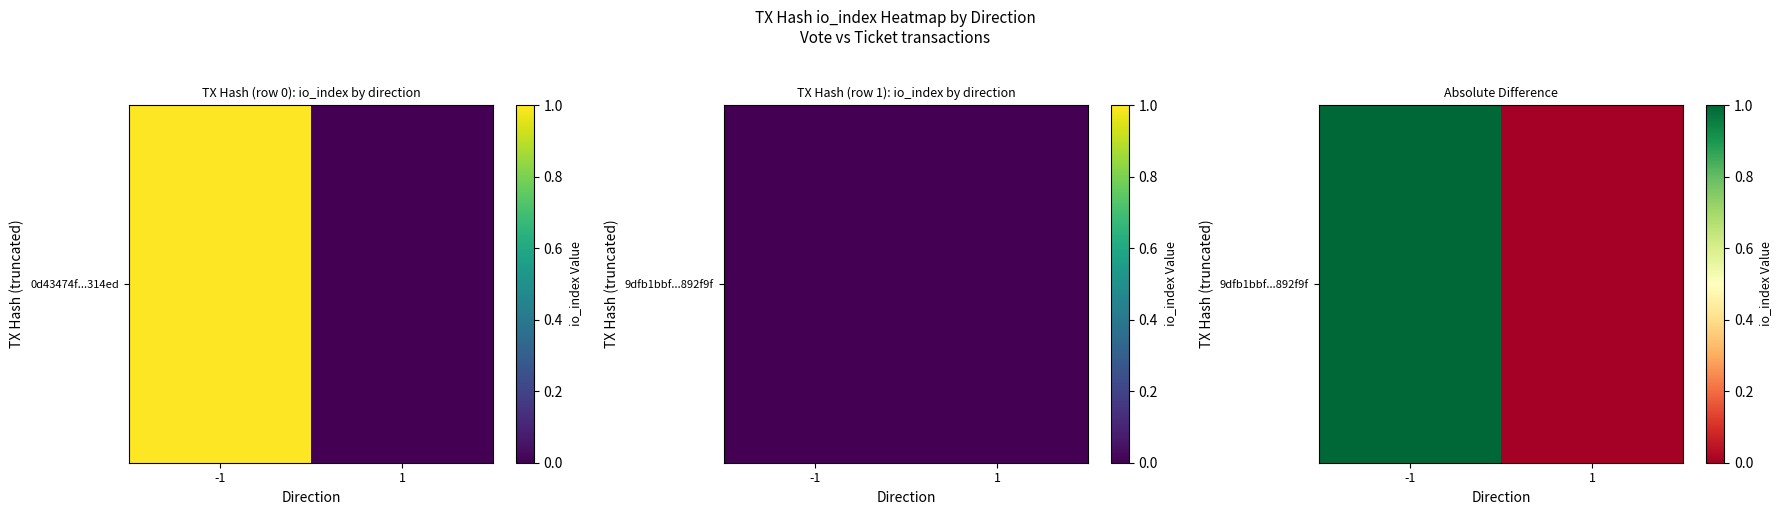

Rank the categories by value from highest to lowest.

-1, 1